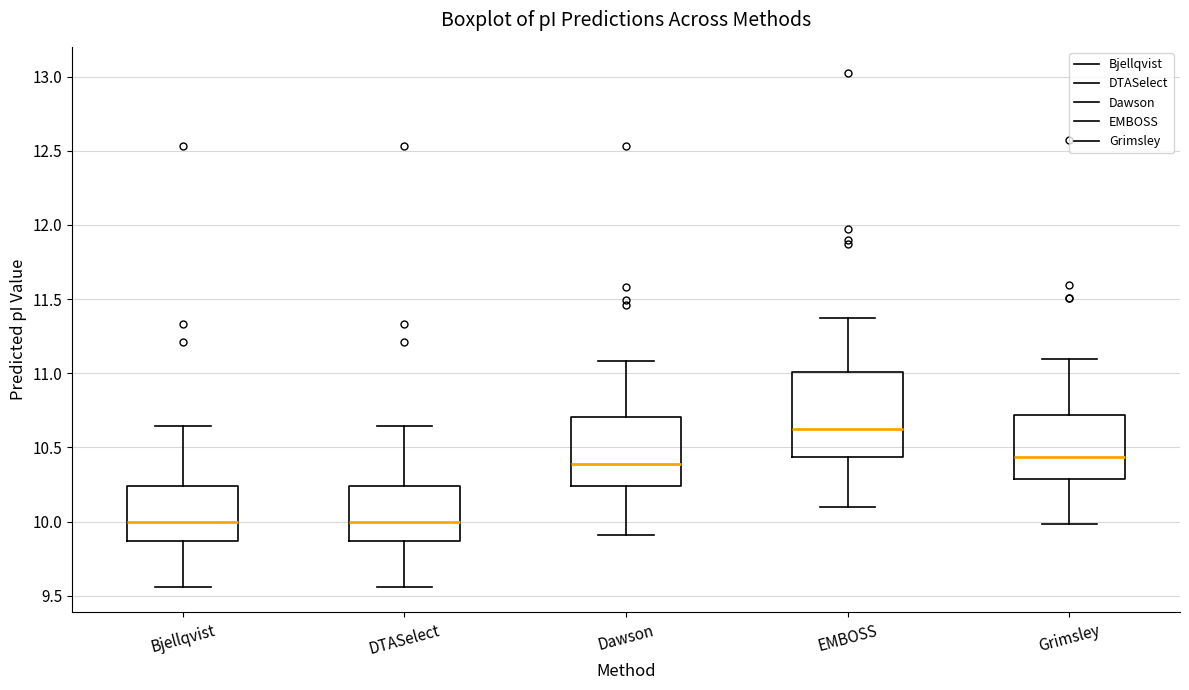

Which box's median line is the highest?

EMBOSS